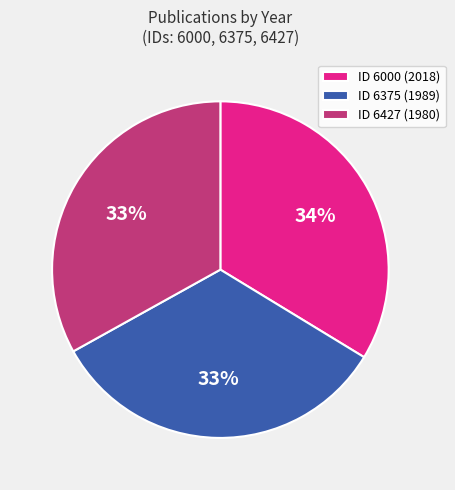

What percentage is the ID 6000 (2018) slice, to the nearest percent?

34%